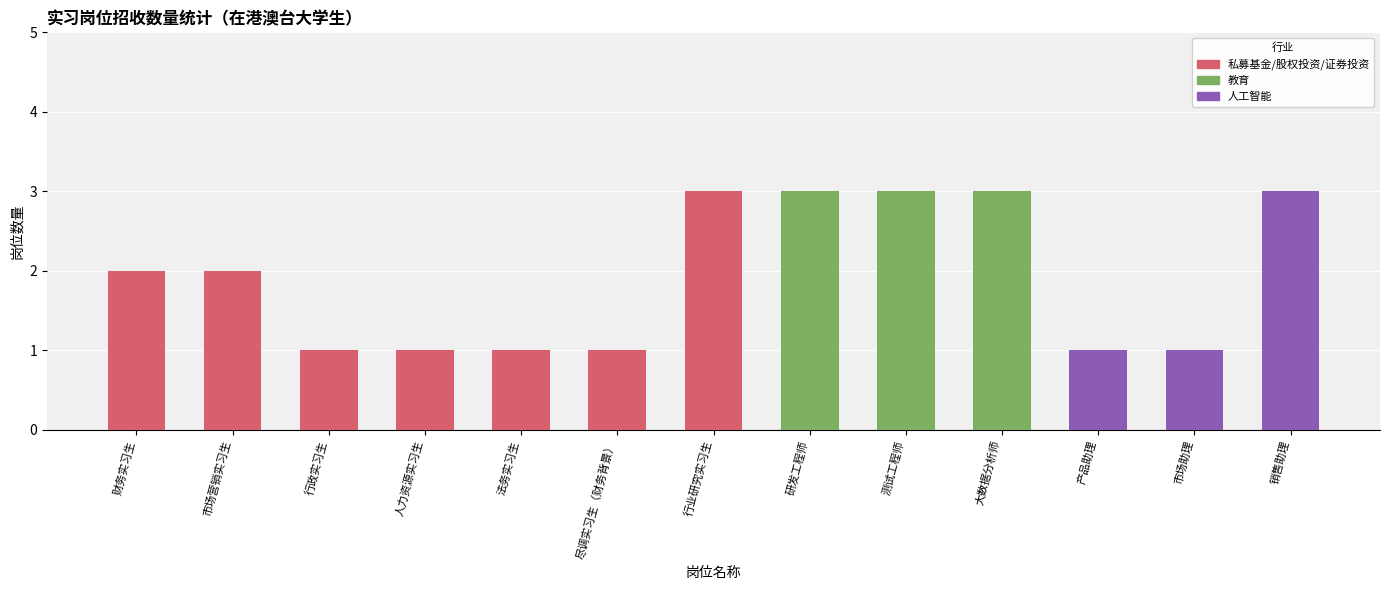

True or false: the data shows 1 at 研发工程师.

False